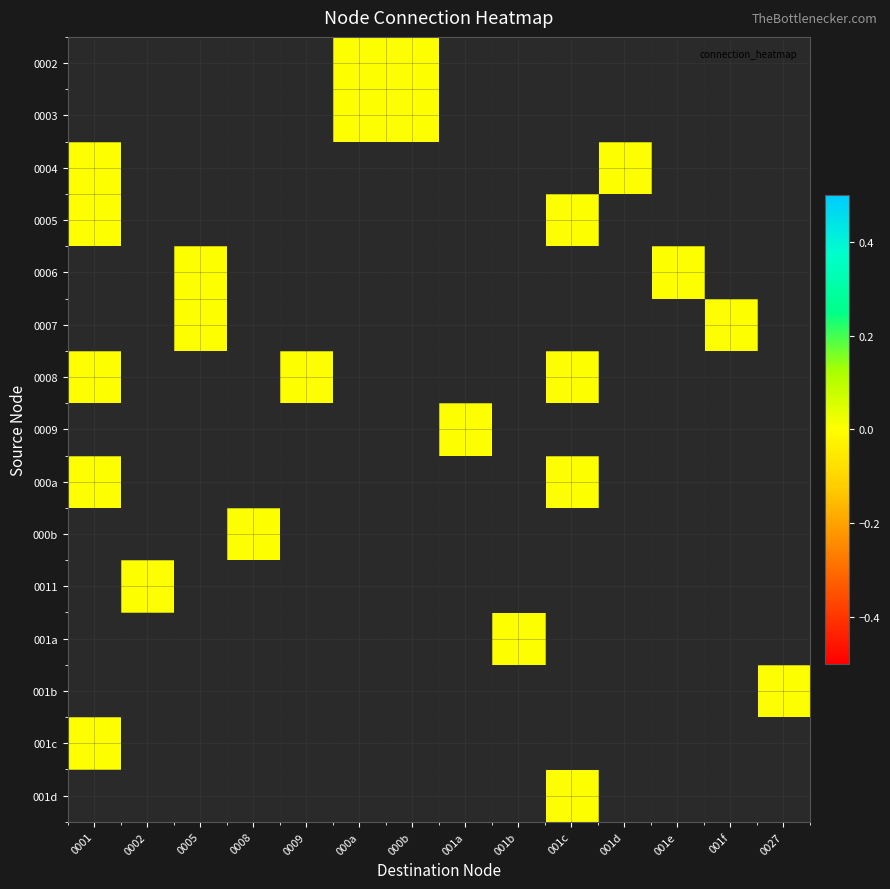

Rank the series by their maximum value, from highest to lowest.

0002, 0003, 0004, 0005, 0006, 0007, 0008, 0009, 000a, 000b, 0011, 001a, 001b, 001c, 001d